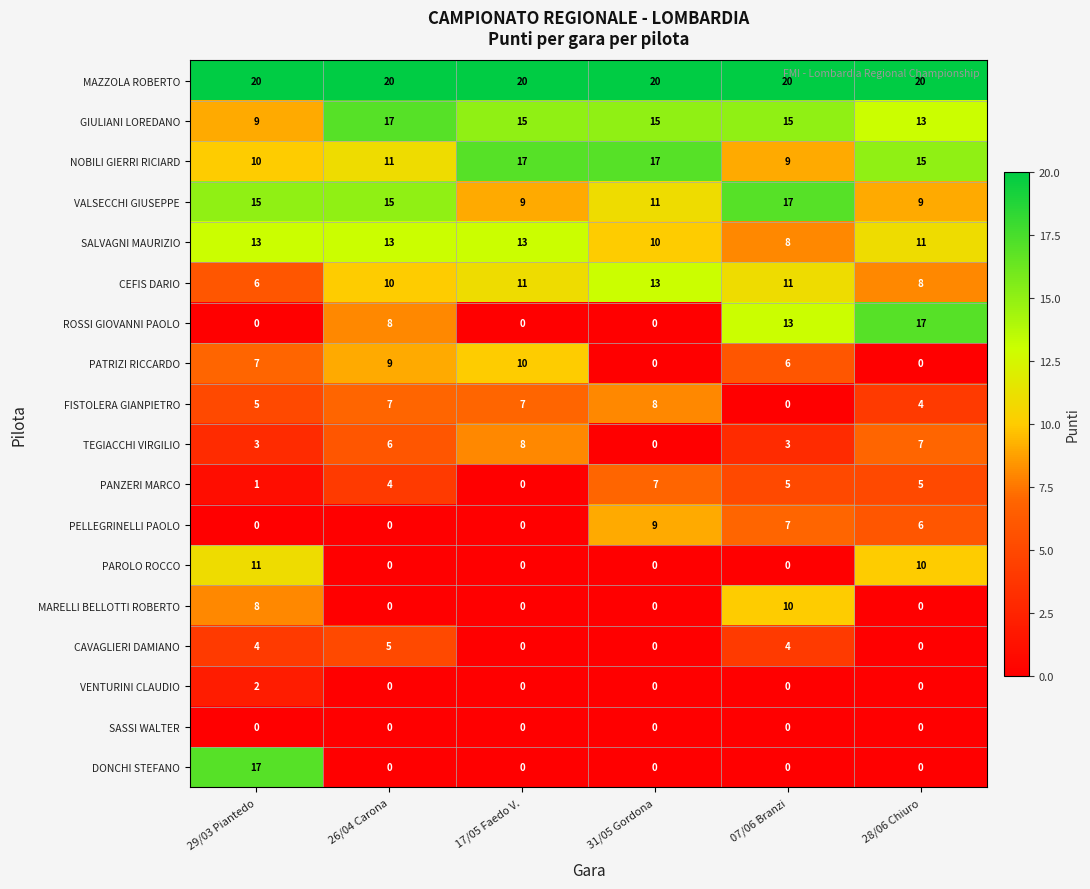

What is the highest value of the DONCHI STEFANO series?

17